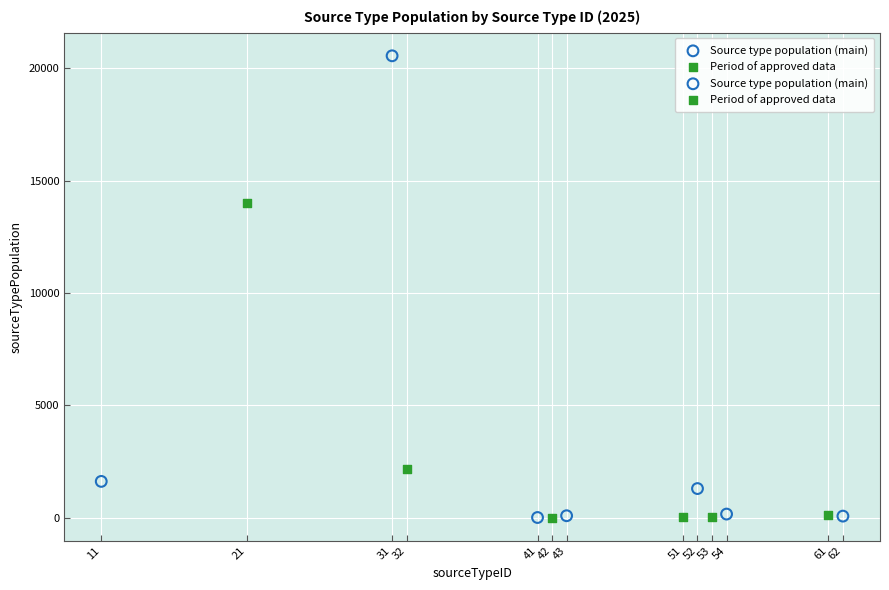

Which series has the largest Y range (max minus min)?

Source type population (main)